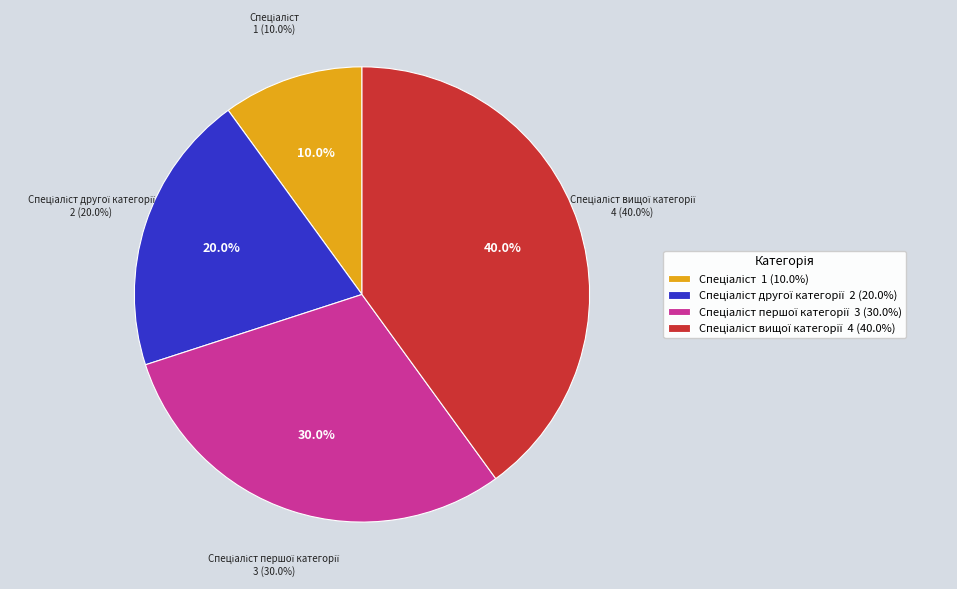

Which category has the smallest portion of the pie?

Спеціаліст